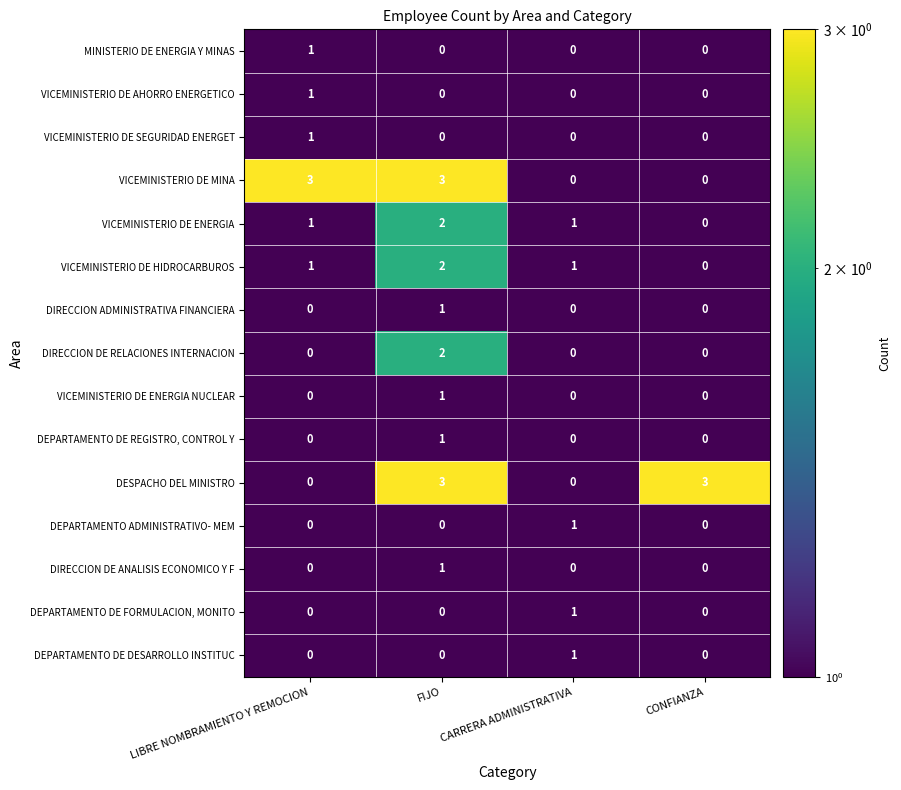

Which category has the highest value in the VICEMINISTERIO DE SEGURIDAD ENERGET series?

LIBRE NOMBRAMIENTO Y REMOCION